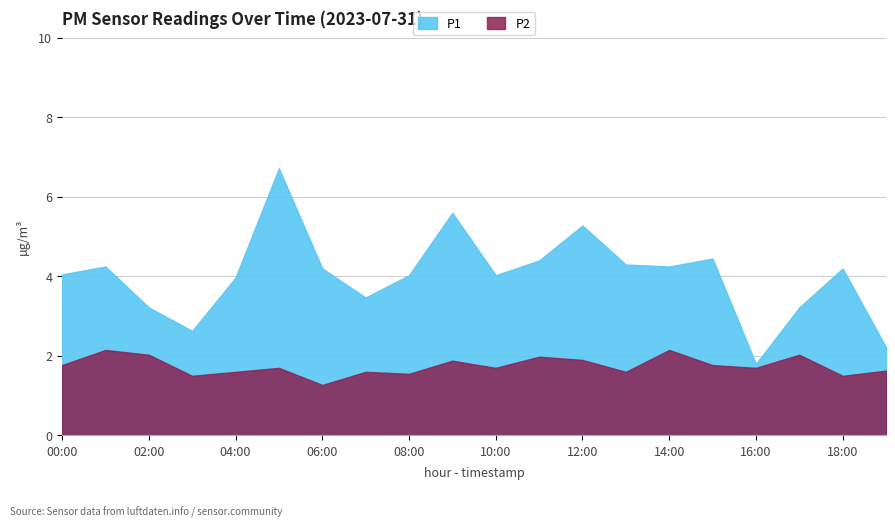

Which series changed the most between 14:00 and 19:00?

P1